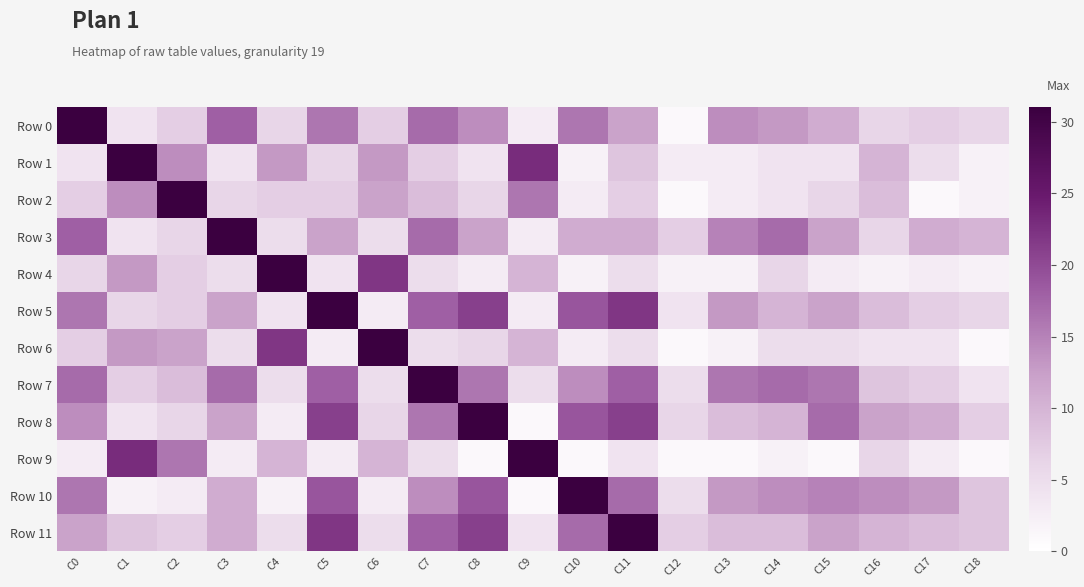

Which series has the largest range (max minus min)?

Row 0